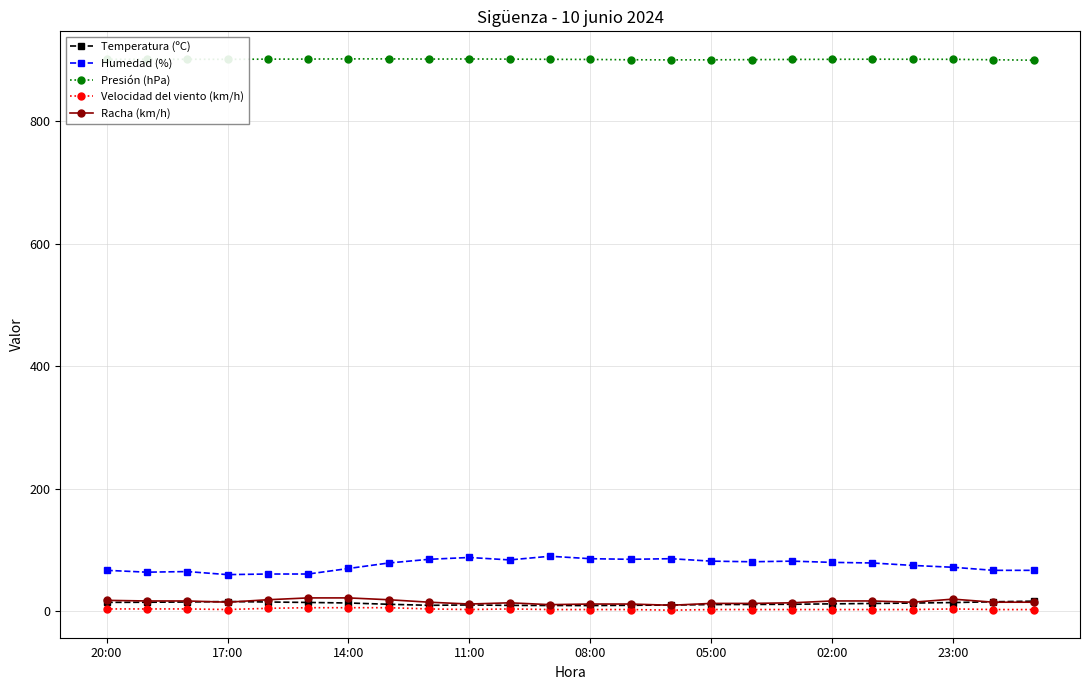

True or false: Humedad (%) and Velocidad del viento (km/h) cross at least once.

False